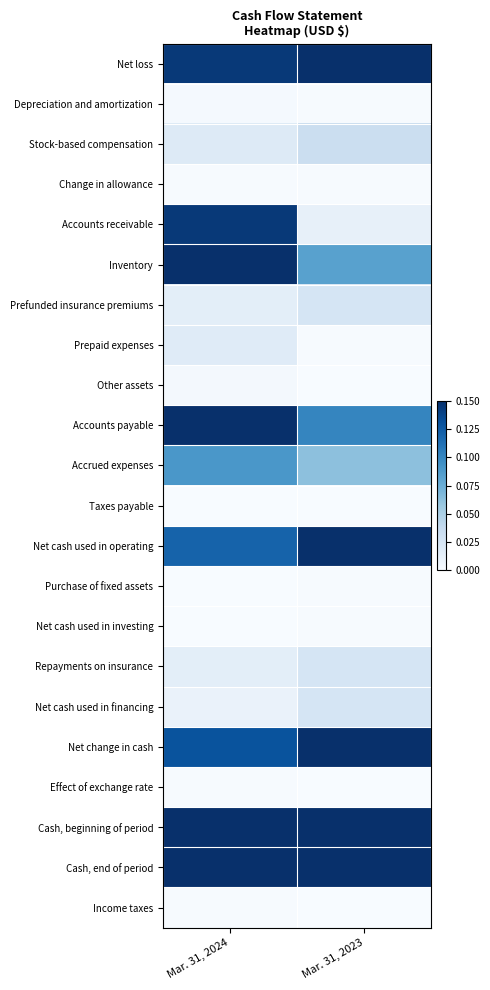

Which category has the lowest value across all series?

Mar. 31, 2023